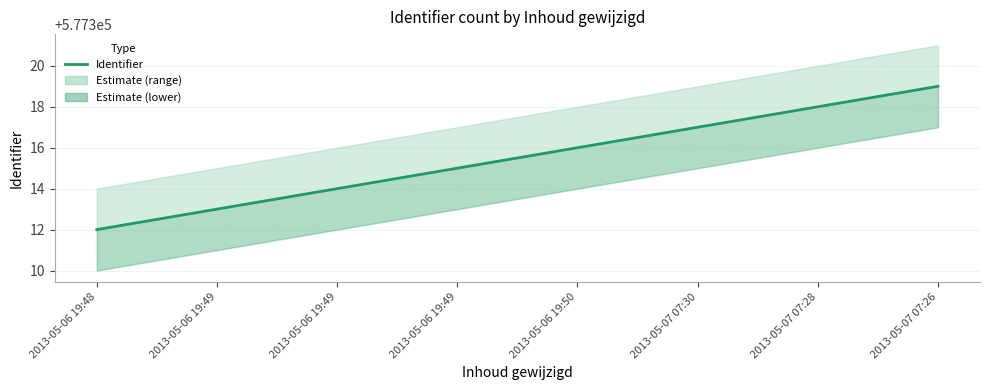

List the labels in order of value, largest first.

2013-05-07 07:26, 2013-05-07 07:28, 2013-05-07 07:30, 2013-05-06 19:50, 2013-05-06 19:49, 2013-05-06 19:49, 2013-05-06 19:49, 2013-05-06 19:48